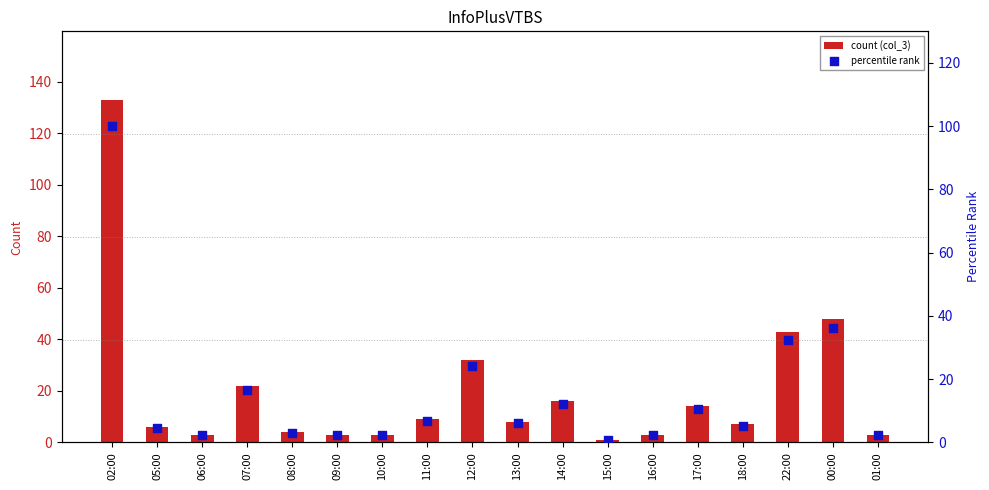

At how many categories does at least one series exceed 10?

7